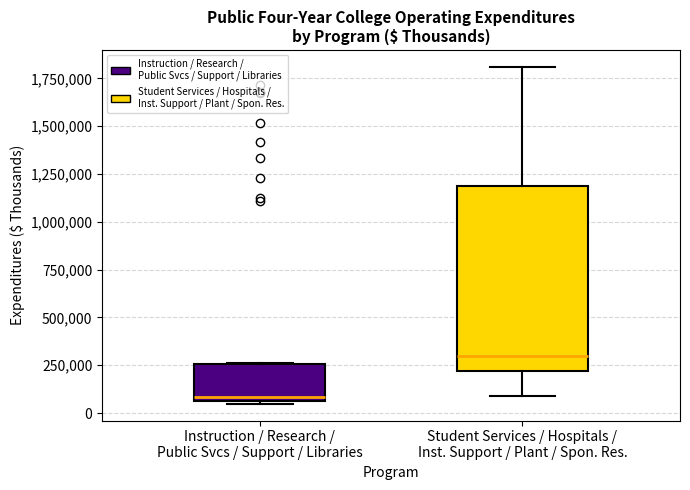

Reading left to right, transcribe this box plot: for each box, give where its median line is, the range the box spans, and where its two whiskers end, as read against the y-axis. The values are not printed on the chart, so give them approximately, as read against the axis.

Instruction / Research / Public Svcs / Support / Libraries: median 100000, box 50000 to 250000, whiskers 50000 to 250000
Student Services / Hospitals / Inst. Support / Plant / Spon. Res.: median 300000, box 200000 to 1200000, whiskers 100000 to 1800000